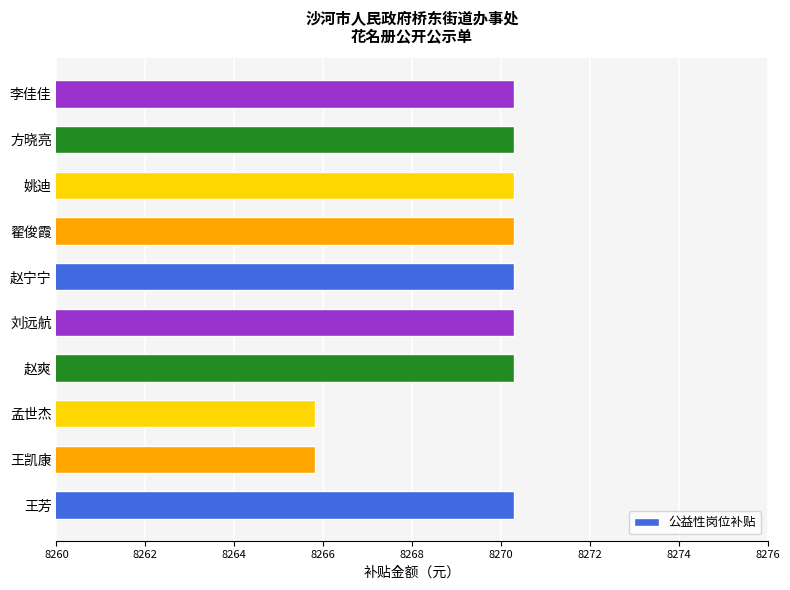

What is the greatest value displayed?

8270.3